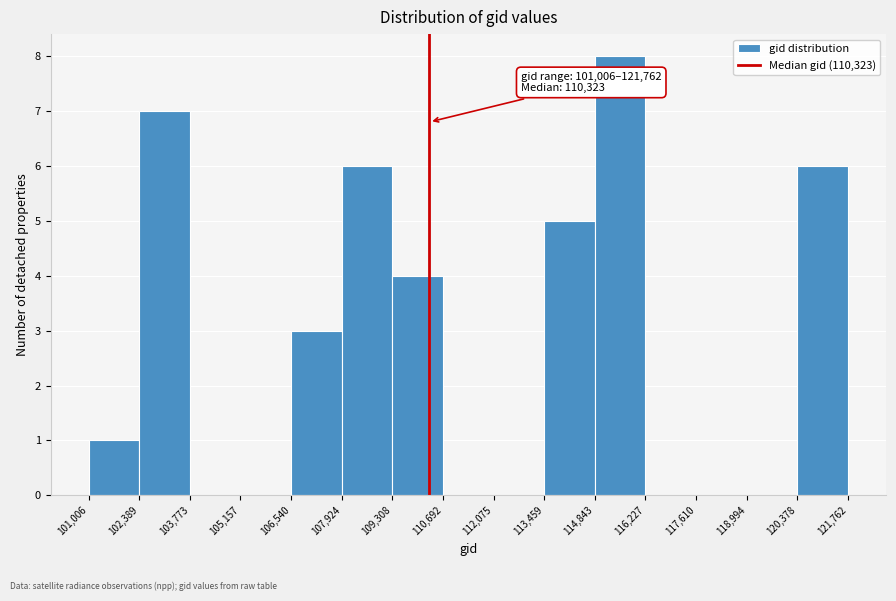

Which range on the x-axis has the tallest bar?

114,843 to 116,227